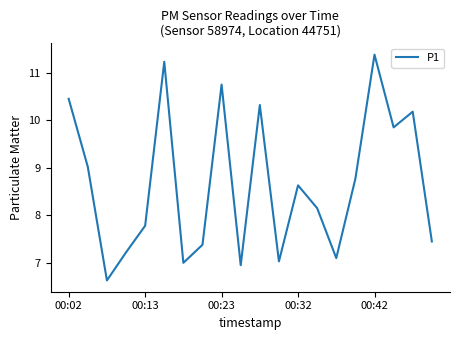

What is the minimum value shown in the chart?

6.6